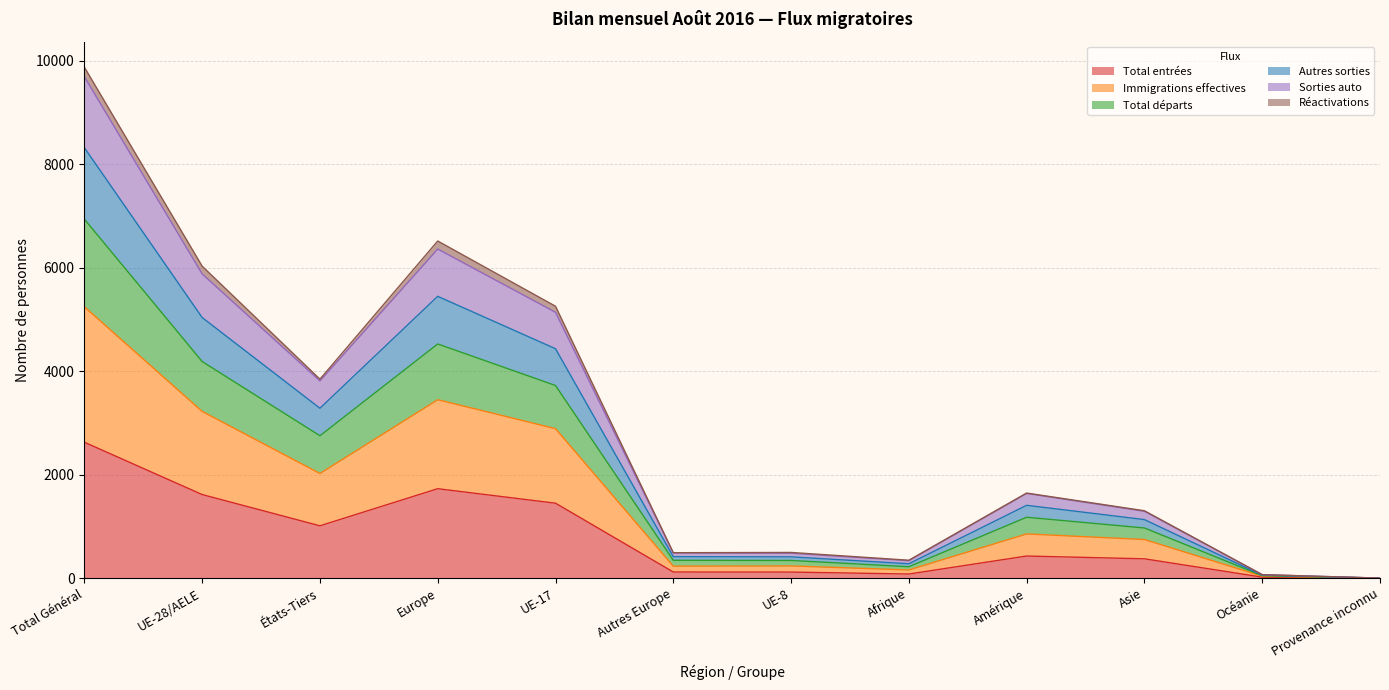

The Immigrations effectives series shows 158 at Afrique. True or false?

True